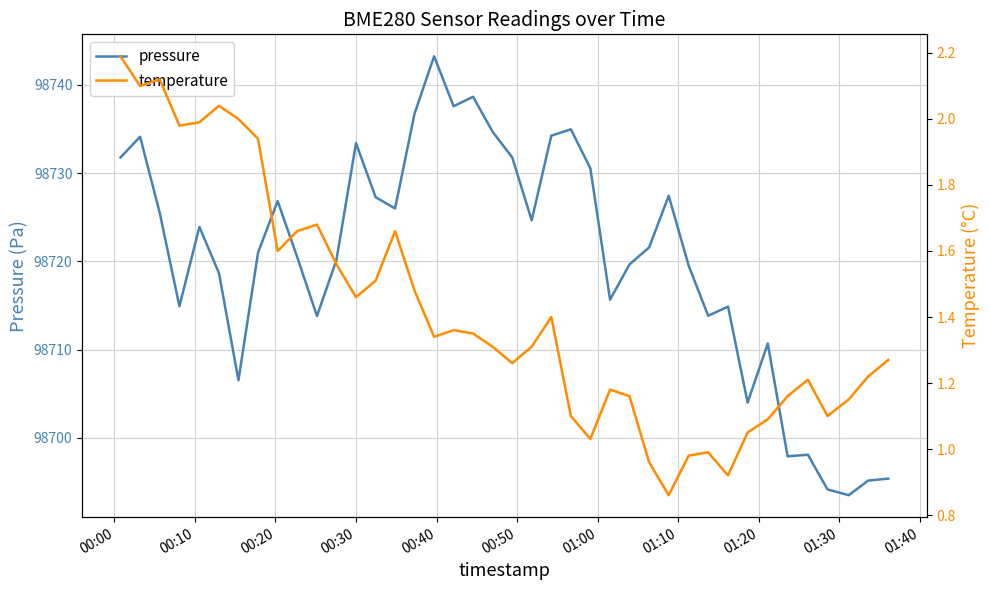

What is the lowest value of the pressure series?

98693.5